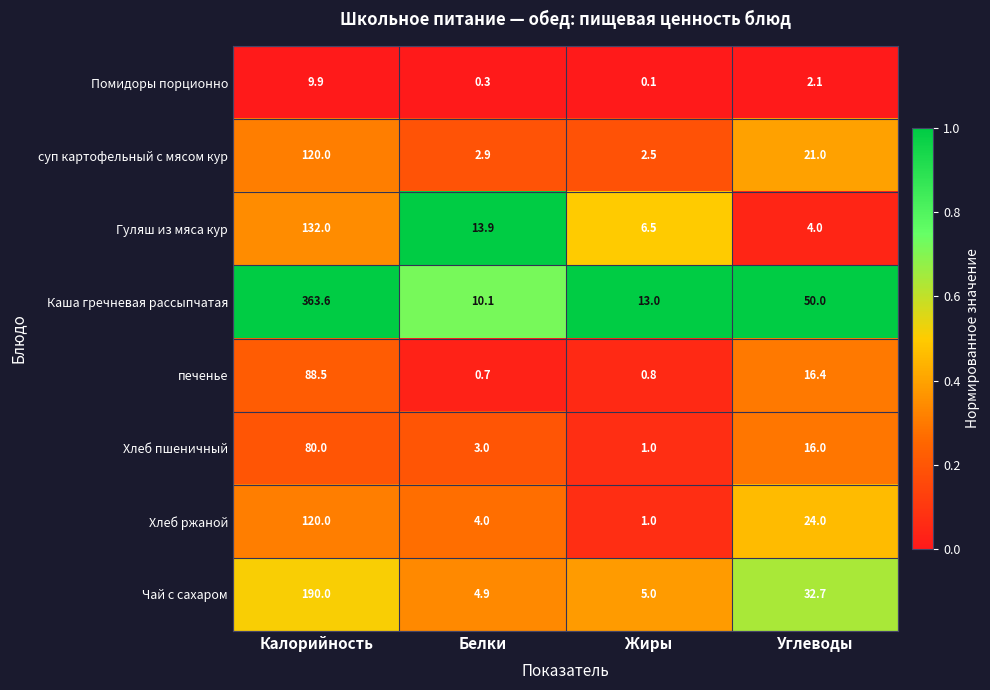

What value does the суп картофельный с мясом кур series have at Жиры?

2.5